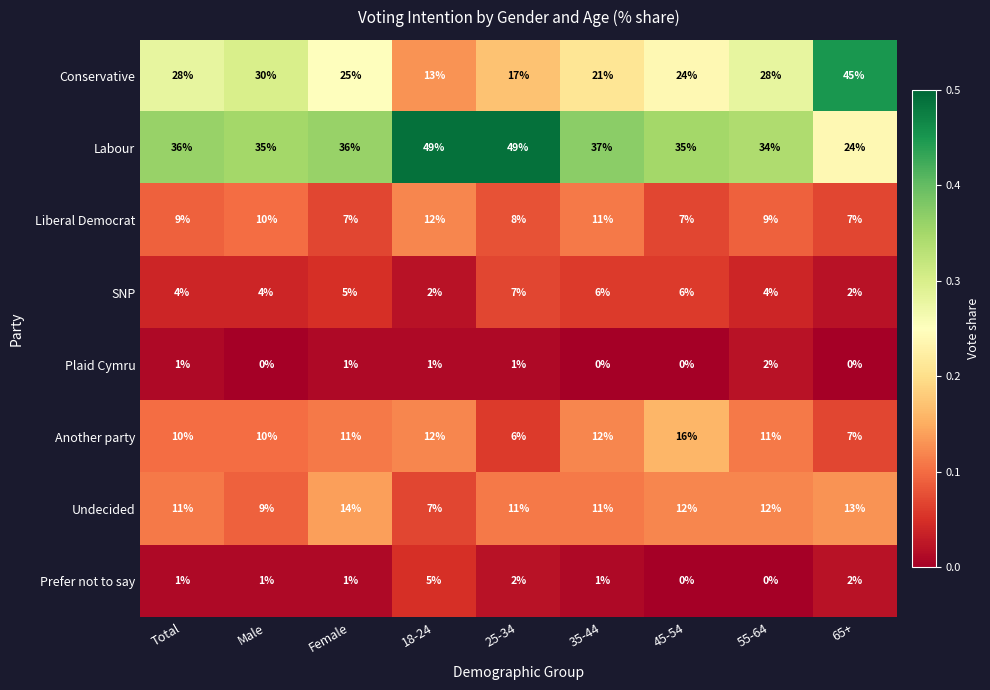

List the series in order of their peak value, lowest first.

Plaid Cymru, Prefer not to say, SNP, Liberal Democrat, Undecided, Another party, Conservative, Labour